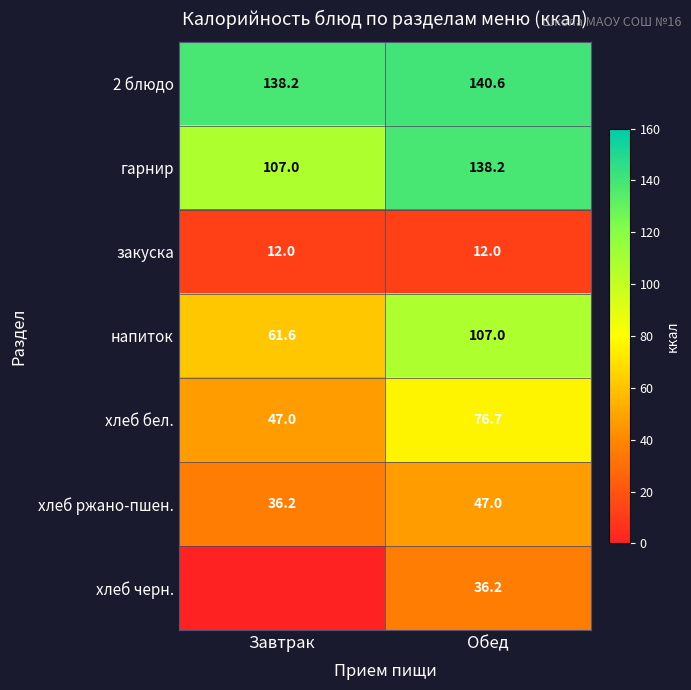

What is the sum of the хлеб бел. values at Завтрак and Обед?

123.7